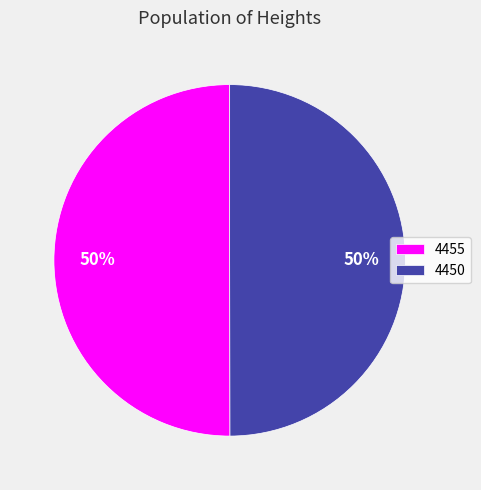

To the nearest percent, what percentage of the pie is 4450?

50%